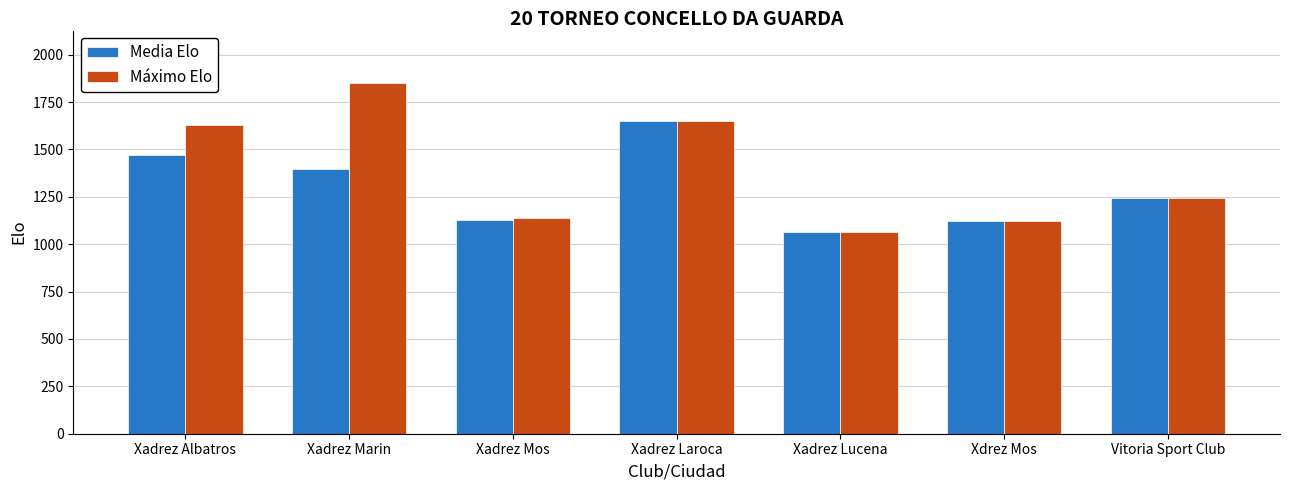

Are the bars grouped side by side (vs. stacked)?

Yes